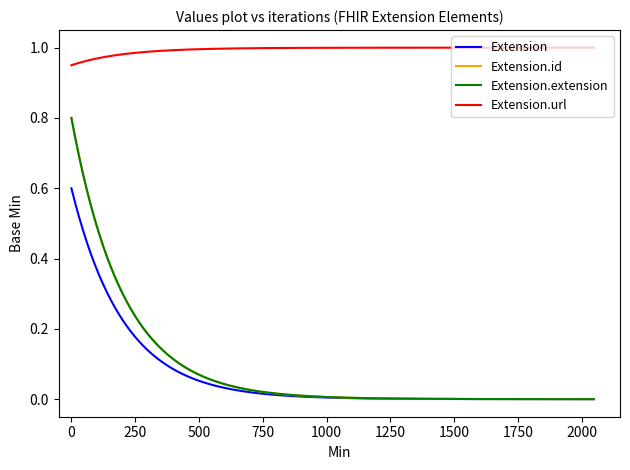

Does the chart display data point markers on the line(s)?

No